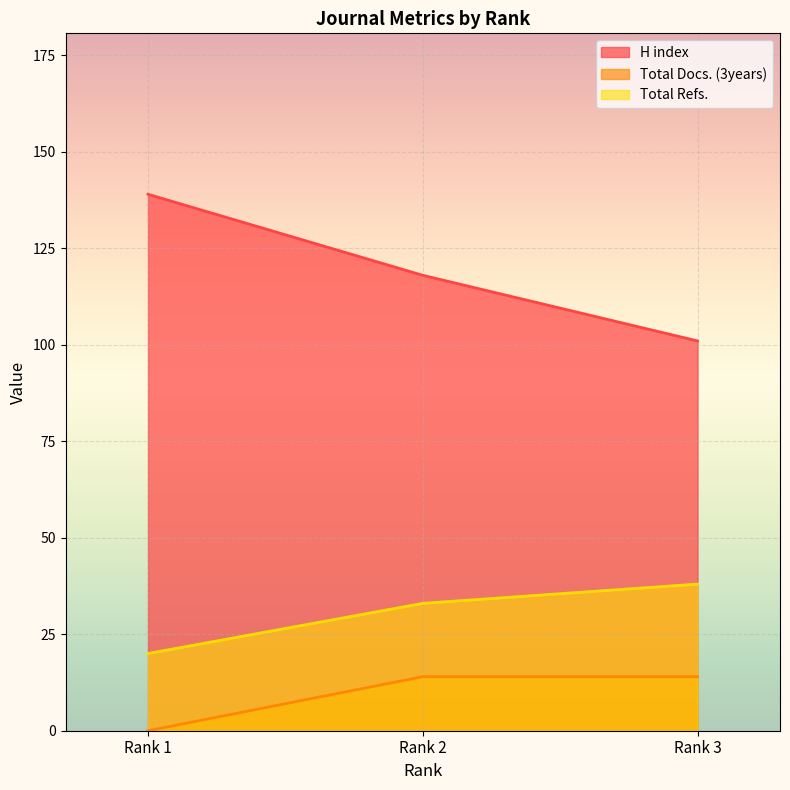

What is the value of the H index point at the 1st from the left?

139